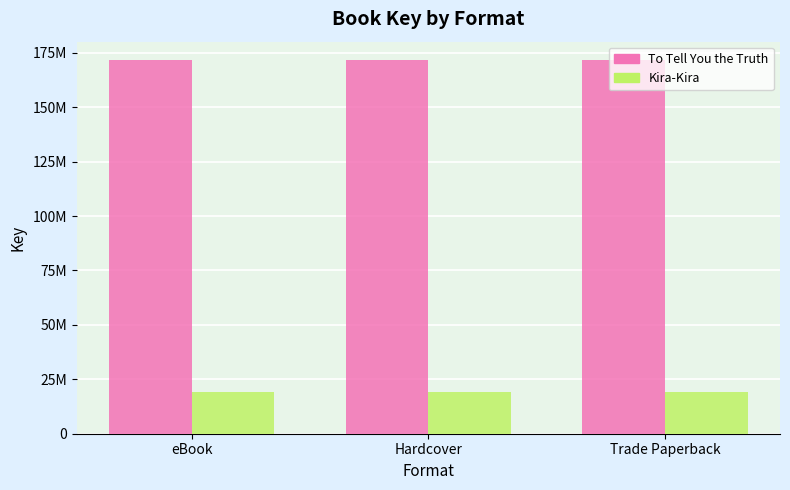

Is it true that To Tell You the Truth equals 43462684 at eBook?

False